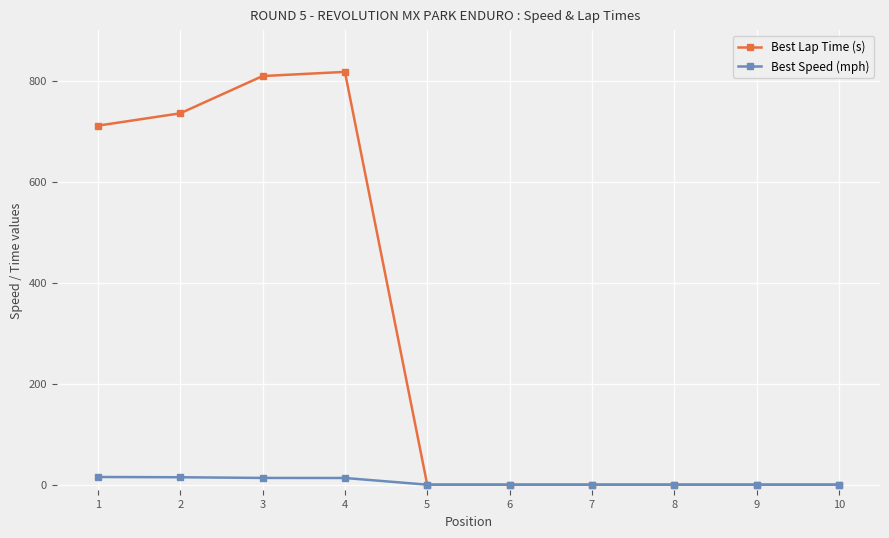

Rank the series by their average value, from highest to lowest.

Best Lap Time (s), Best Speed (mph)